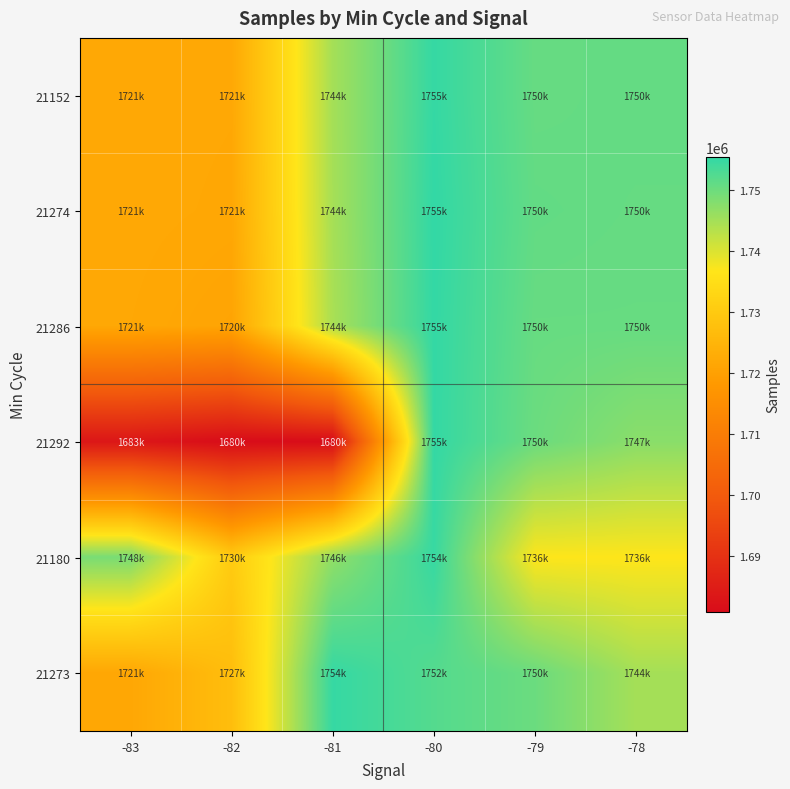

What is the smallest value displayed?

1680883